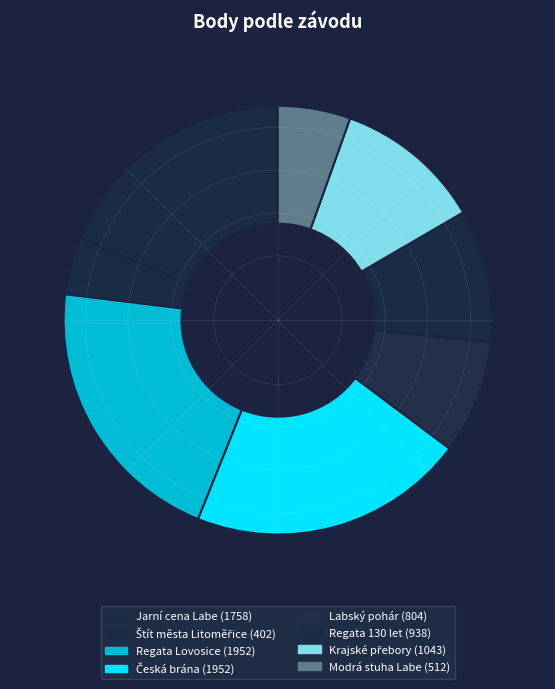

Is Štít města Litoměřice the majority of the pie?

No